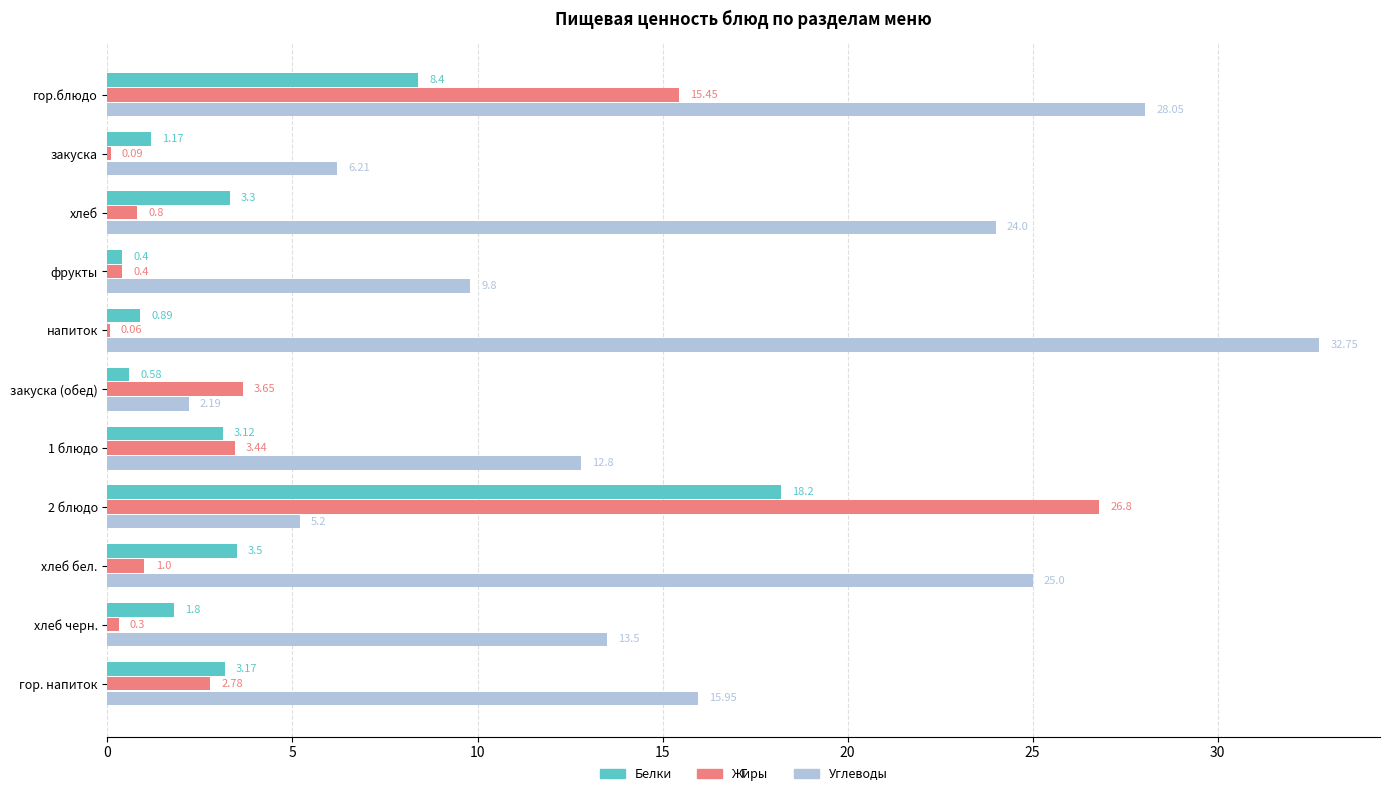

Between хлеб and хлеб черн., which series saw the biggest shift?

Углеводы